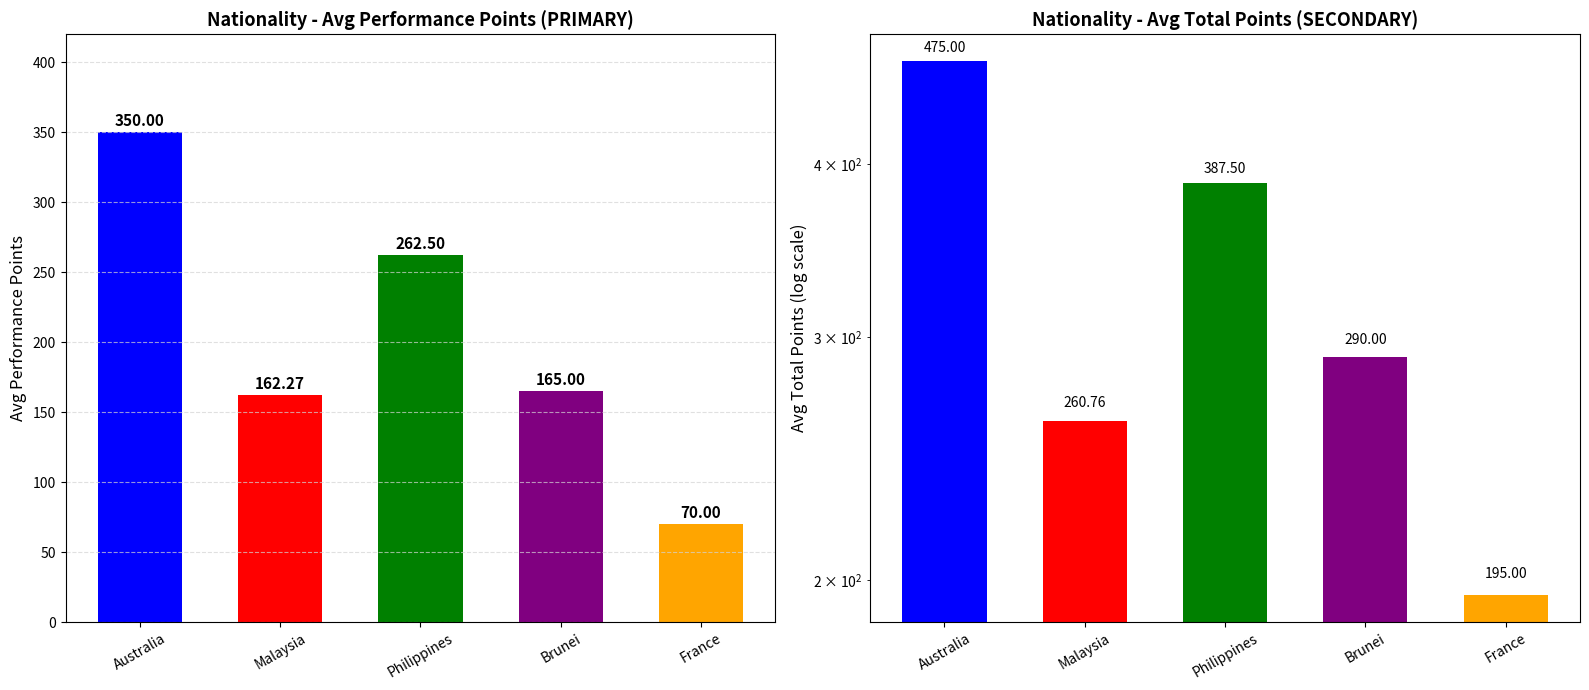

Which label corresponds to the smallest value in the chart?

France